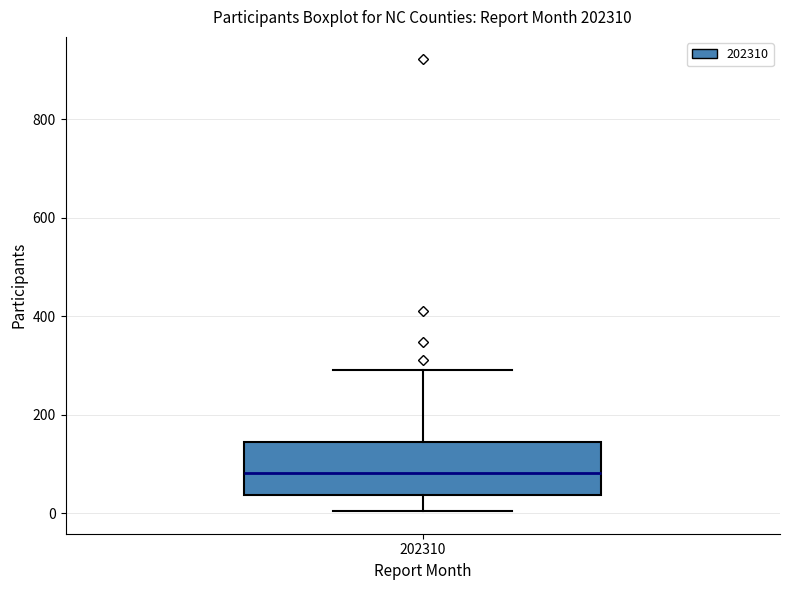

Read this box plot against the y-axis: the position of the median line, the range covered by the box, and the ends of both whiskers. The values are not printed on the chart, so give them approximately, as read against the axis.

median 80, box 40 to 140, whiskers 0 to 300